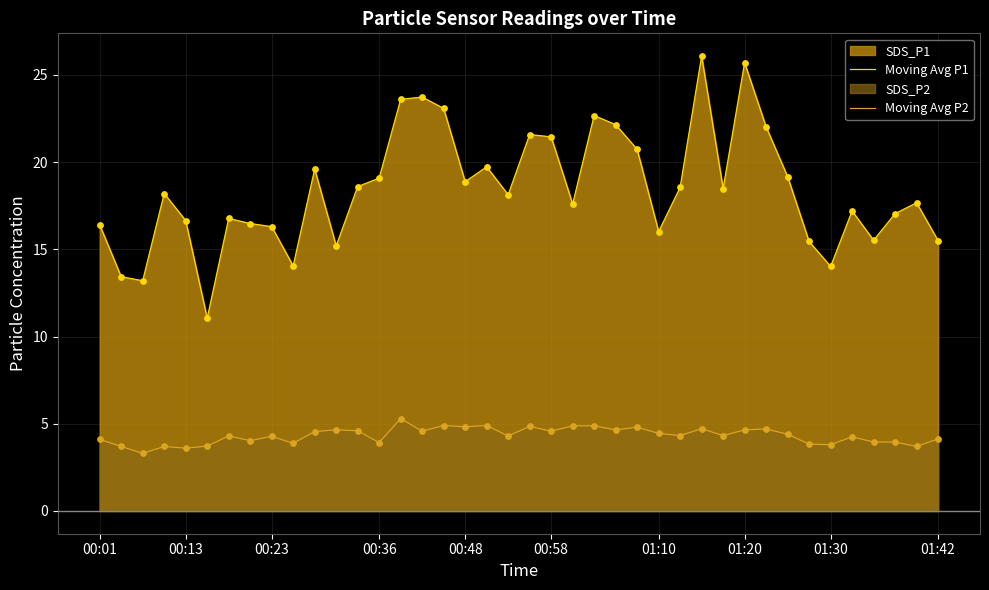

Which series contains the lowest Y value?

Moving Avg P2